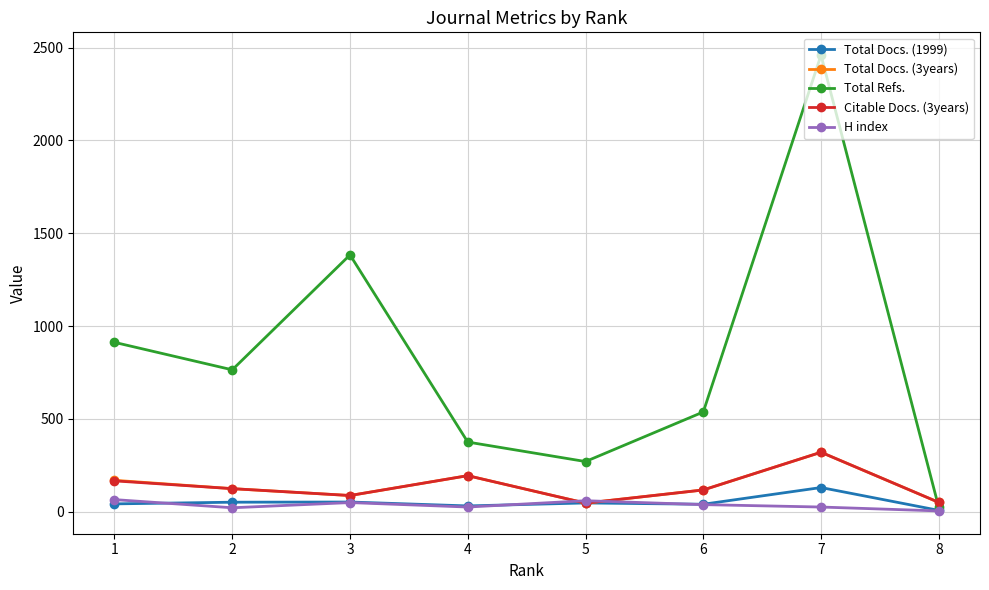

Which series has the widest spread of values?

Total Refs.